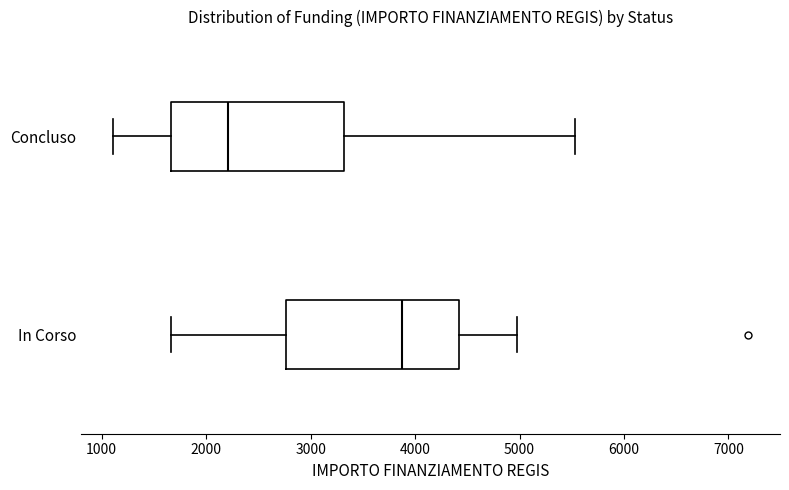

Reading bottom to top, transcribe this box plot: for each box, give where its median line is, the range the box spans, and where its two whiskers end, as read against the x-axis. The values are not printed on the chart, so give them approximately, as read against the axis.

In Corso: median 3900, box 2800 to 4400, whiskers 1700 to 5000
Concluso: median 2200, box 1700 to 3300, whiskers 1100 to 5500